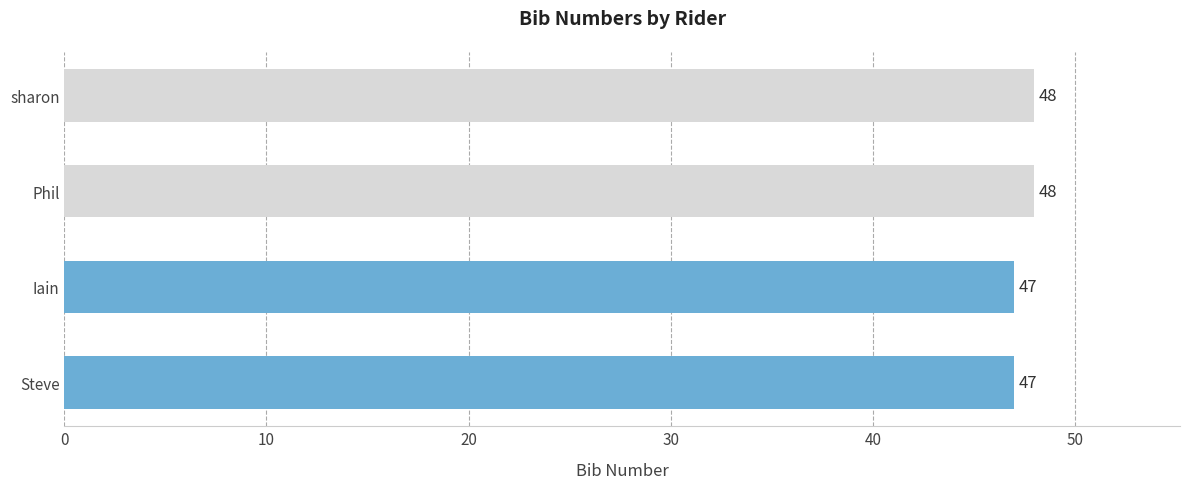

How many data points are less than 48?

2